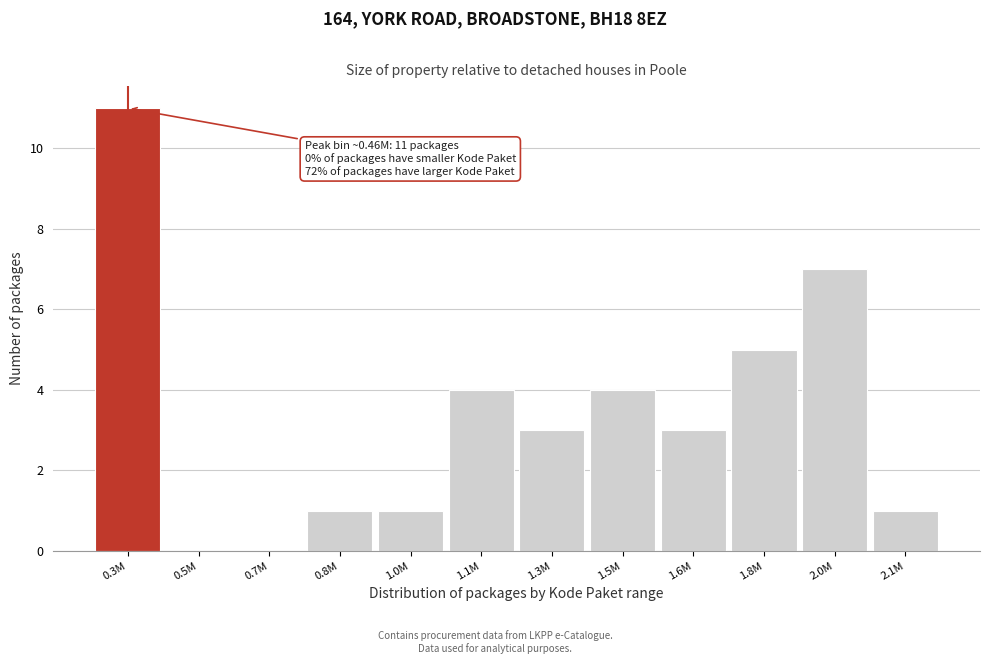

Reading right to left, transcribe all the data shown in this chart.

2.1M=1	2.0M=7	1.8M=5	1.6M=3	1.5M=4	1.3M=3	1.1M=4	1.0M=1	0.8M=1	0.7M=0	0.5M=0	0.3M=11